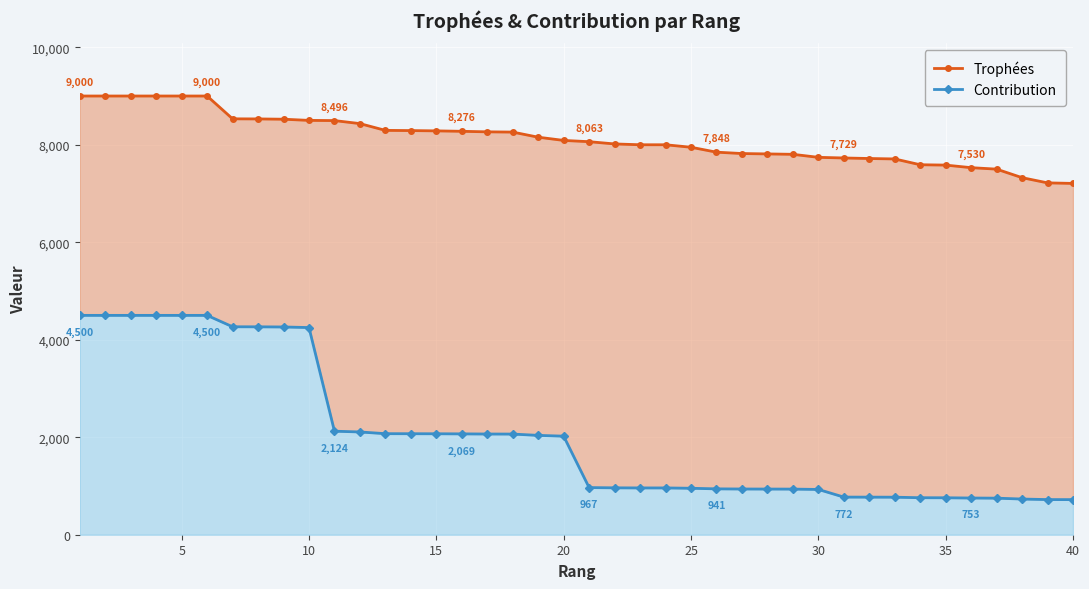

What is the average value of the Contribution series?

2044